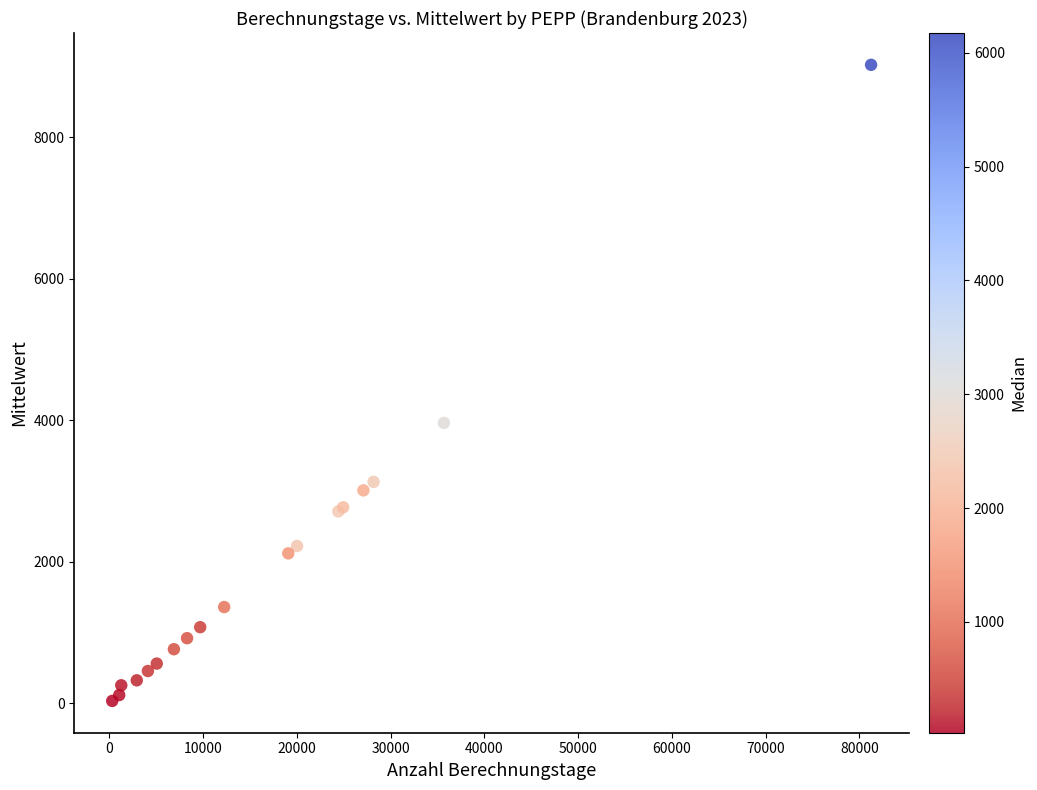

What Y value in the scatter plot is closest to 4531?

3965.2